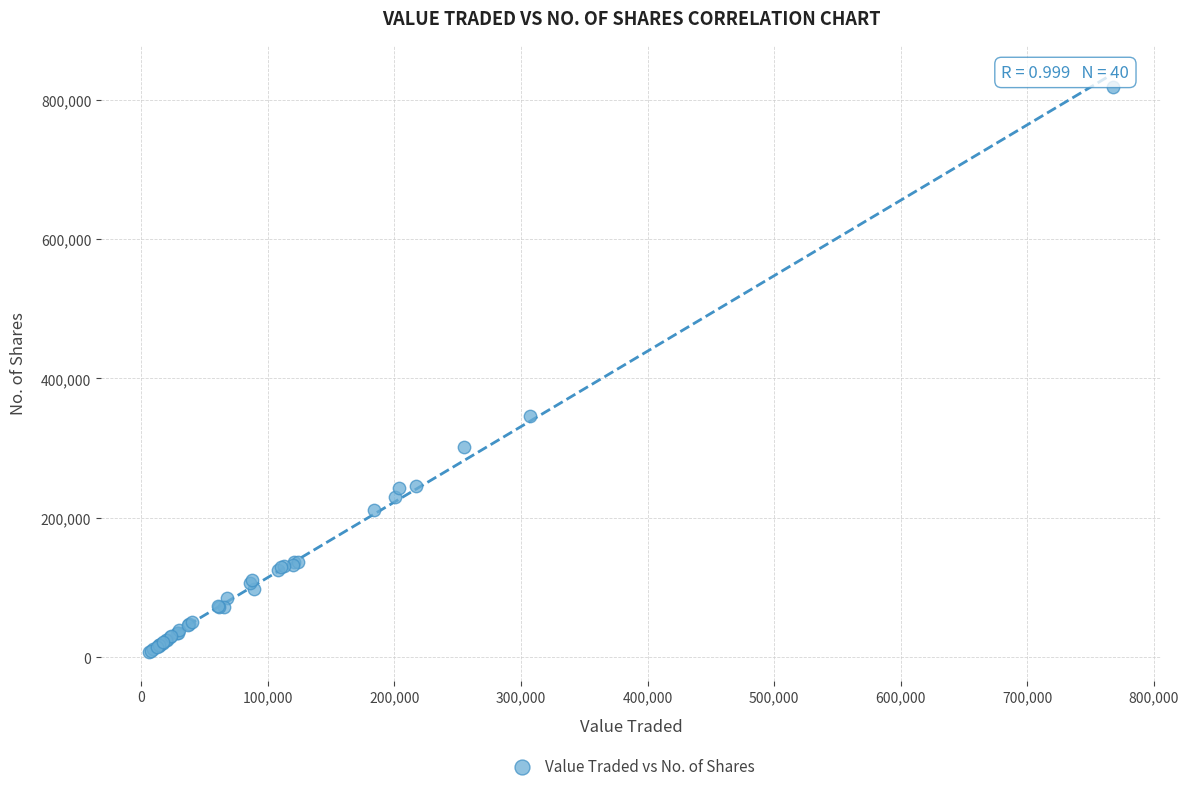

What Y value in the scatter plot is closest to 413217?

345663